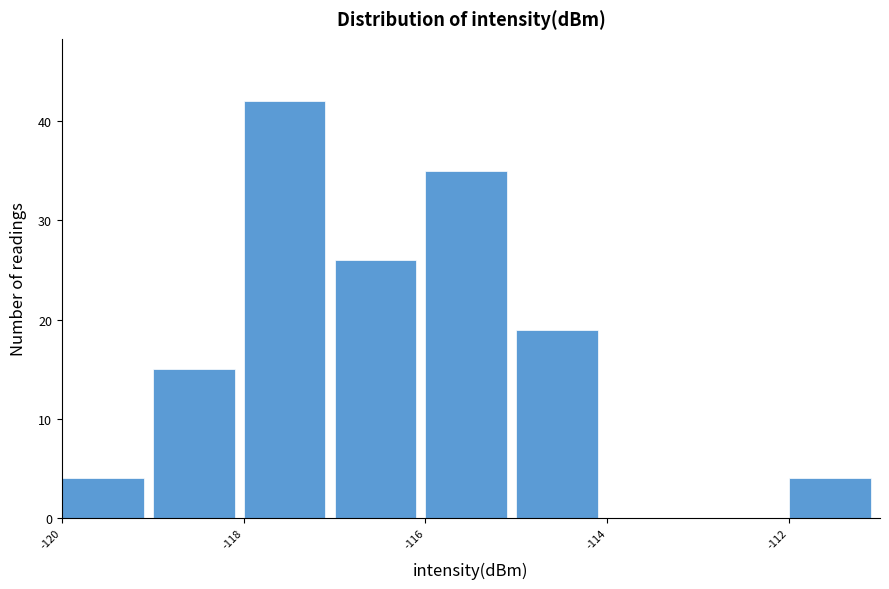

How tall is the bar that spans -120 to -119 on the x-axis? The values are not printed on the chart, so give them approximately, as read against the axis.

4